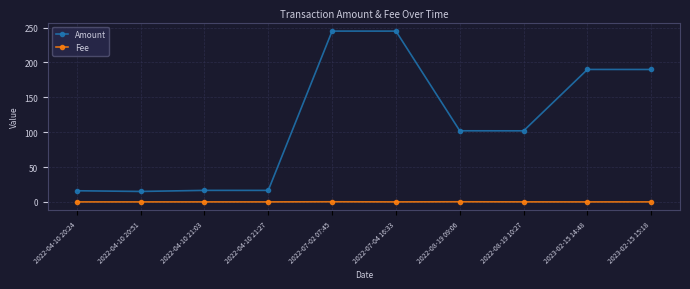

True or false: Fee has a value of 0.1 at 2023-02-15 15:18.

True